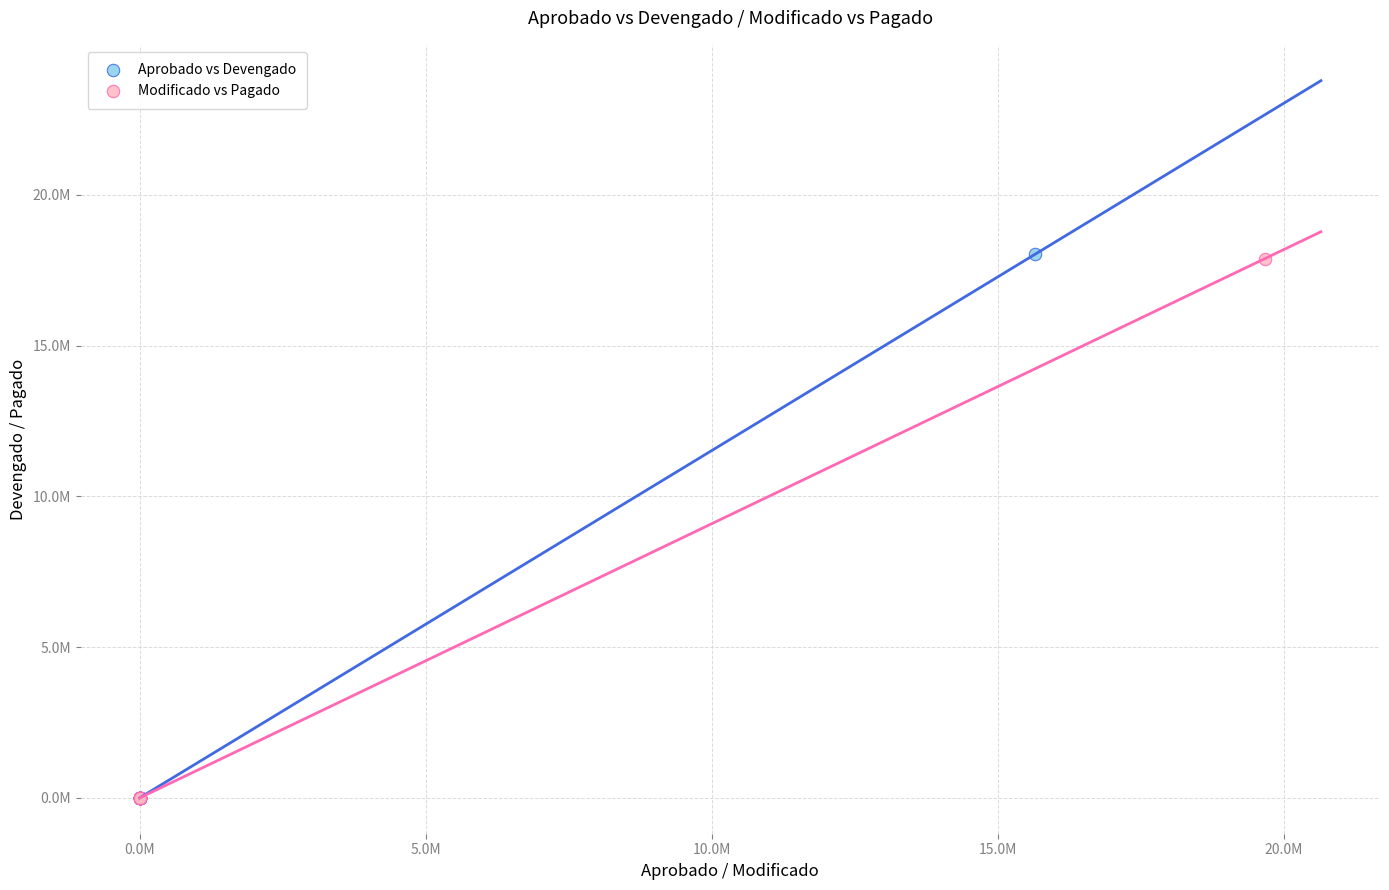

What are all the series names shown in the legend?

Aprobado vs Devengado, Modificado vs Pagado